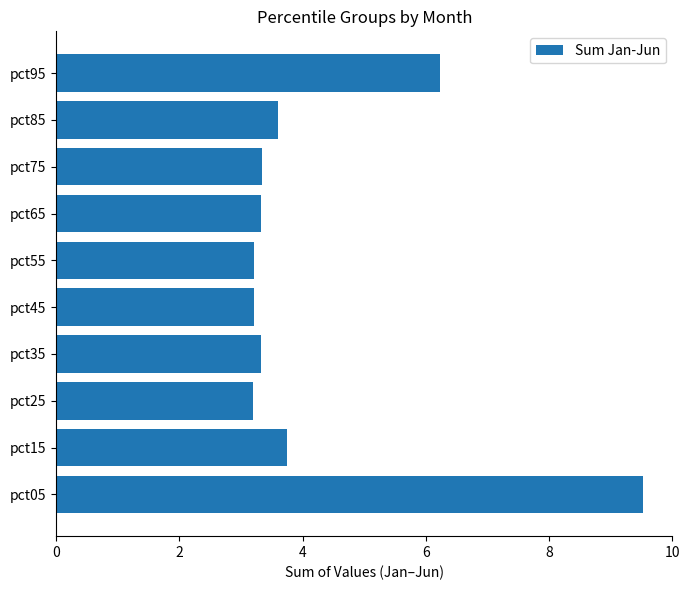

Reading bottom to top, extract all data points from this chart.

9.5	3.7	3.2	3.3	3.2	3.2	3.3	3.3	3.6	6.2